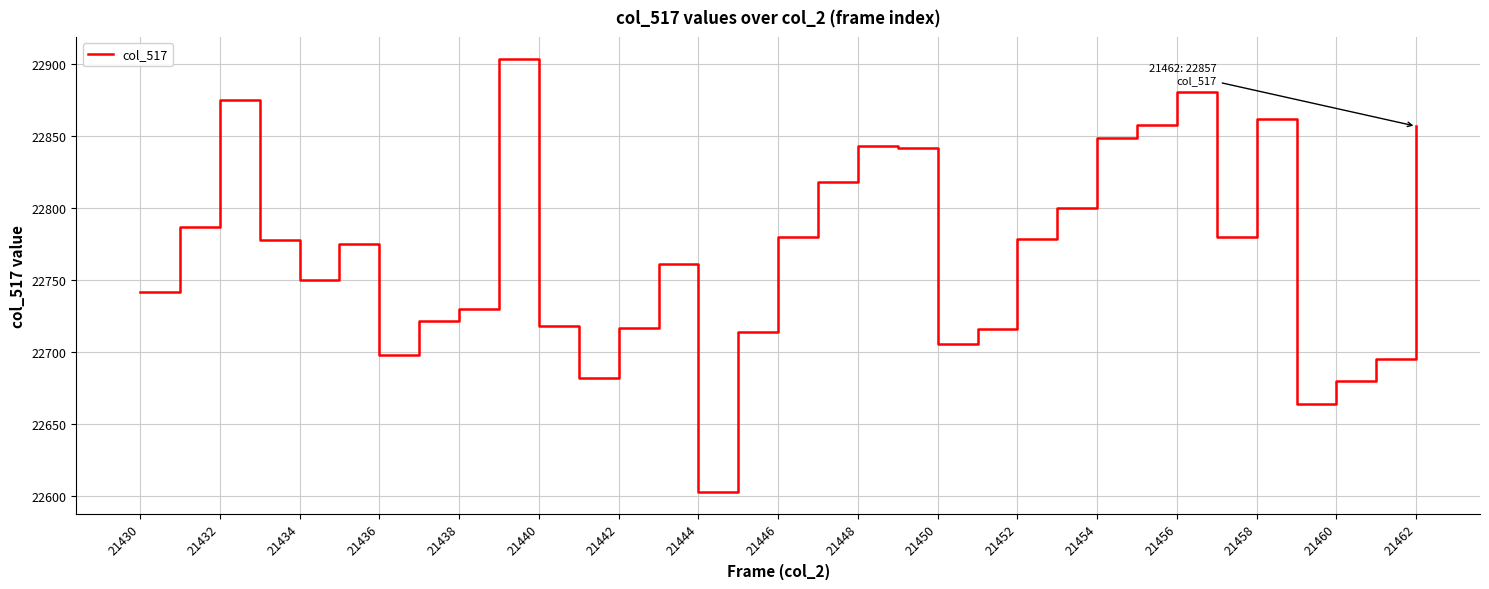

What is the difference between the maximum and minimum values?

301